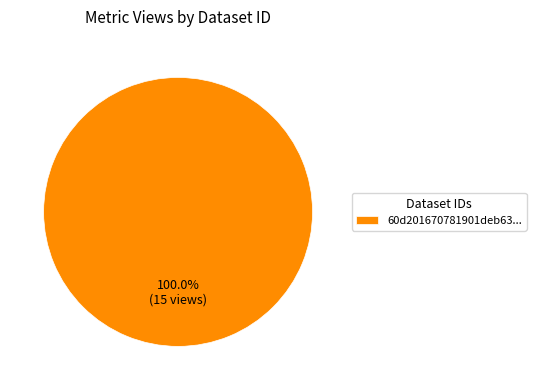

Which slice represents more than half of the pie?

60d201670781901deb63...